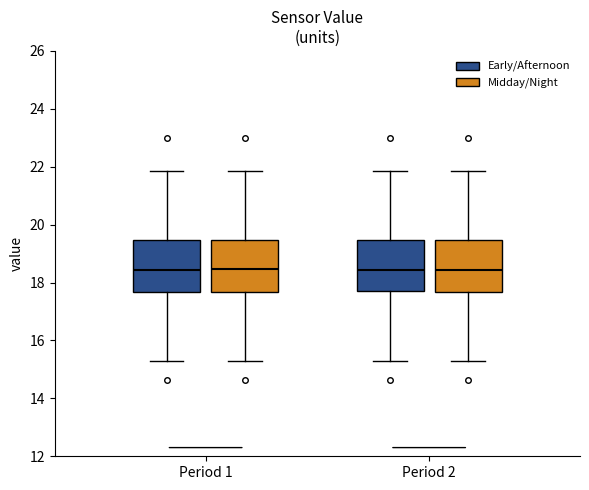

Reading left to right, transcribe this box plot: for each box, give where its median line is, the range the box spans, and where its two whiskers end, as read against the y-axis. The values are not printed on the chart, so give them approximately, as read against the axis.

Period 1 (Early/Afternoon): median 18.4, box 17.6 to 19.4, whiskers 15.4 to 21.8
Period 1 (Midday/Night): median 18.4, box 17.6 to 19.4, whiskers 15.4 to 21.8
Period 2 (Early/Afternoon): median 18.4, box 17.8 to 19.4, whiskers 15.4 to 21.8
Period 2 (Midday/Night): median 18.4, box 17.6 to 19.4, whiskers 15.4 to 21.8